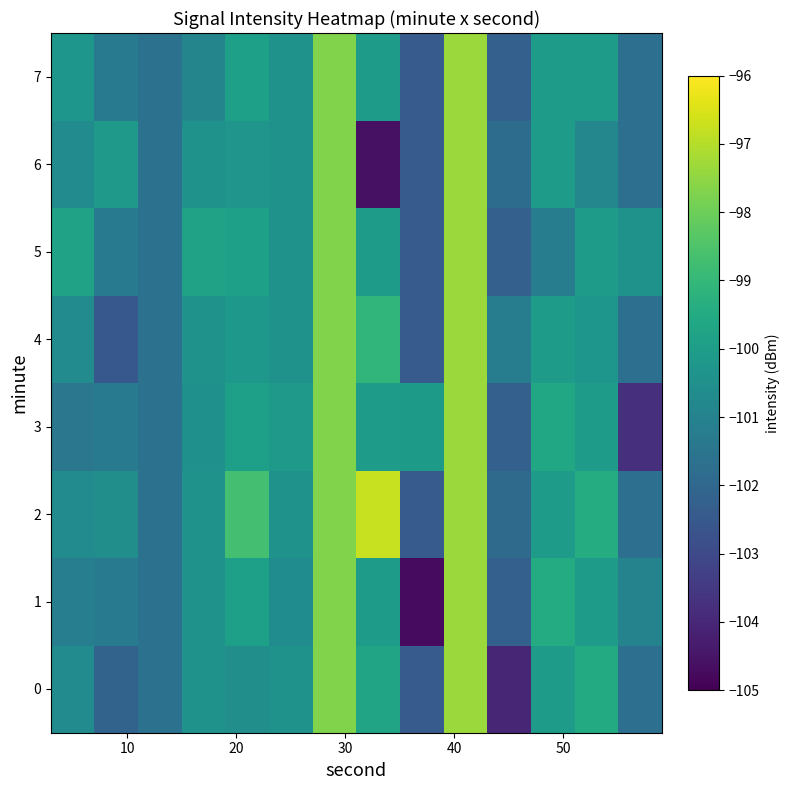

Reading left to right, what are all the values shown in this chart?

0: -100.7	-102.1	-101.6	-100.4	-100.5	-100.4	-97.7	-99.7	-102.4	-97.3	-104.0	-100.1	-99.5	-101.7
1: -101.2	-101.3	-101.6	-100.4	-99.9	-100.6	-97.7	-100.0	-104.7	-97.3	-102.2	-99.5	-100.0	-101.0
2: -100.7	-100.6	-101.6	-100.4	-98.7	-100.4	-97.7	-96.8	-102.4	-97.3	-101.9	-100.1	-99.4	-101.7
3: -101.4	-101.3	-101.6	-100.5	-99.9	-100.1	-97.7	-100.0	-100.1	-97.3	-102.2	-99.6	-100.0	-103.8
4: -100.7	-102.5	-101.6	-100.4	-100.2	-100.4	-97.7	-99.1	-102.4	-97.3	-101.2	-100.1	-100.3	-101.7
5: -99.8	-101.3	-101.6	-99.8	-99.9	-100.4	-97.7	-100.0	-102.4	-97.3	-102.2	-101.2	-100.0	-100.4
6: -100.7	-100.1	-101.6	-100.4	-100.3	-100.4	-97.7	-104.6	-102.4	-97.3	-101.8	-100.1	-100.8	-101.7
7: -100.3	-101.3	-101.6	-100.9	-99.9	-100.4	-97.7	-100.0	-102.4	-97.3	-102.2	-100.1	-100.0	-101.7